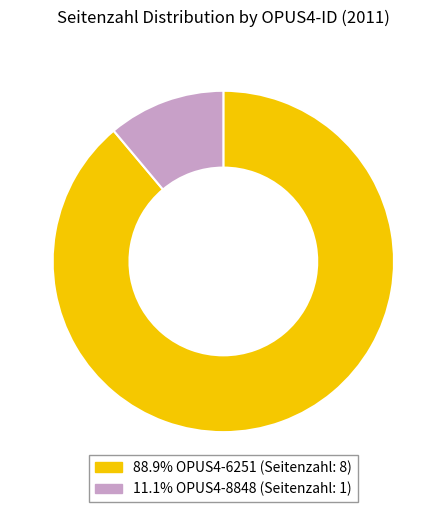

Is there any slice that represents more than half of the pie?

Yes